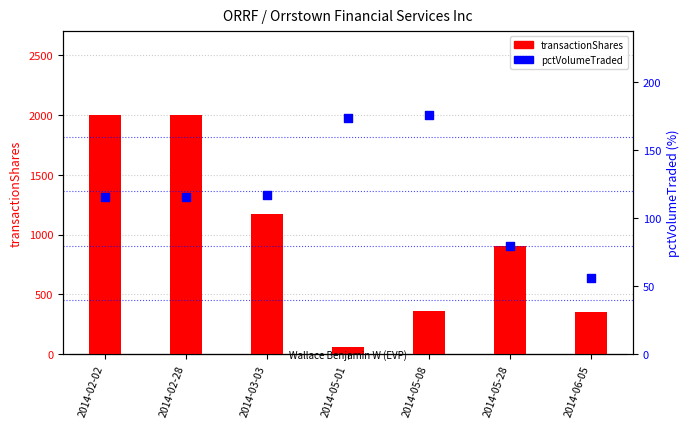

At which category is the sum across all series the highest?

2014-02-02